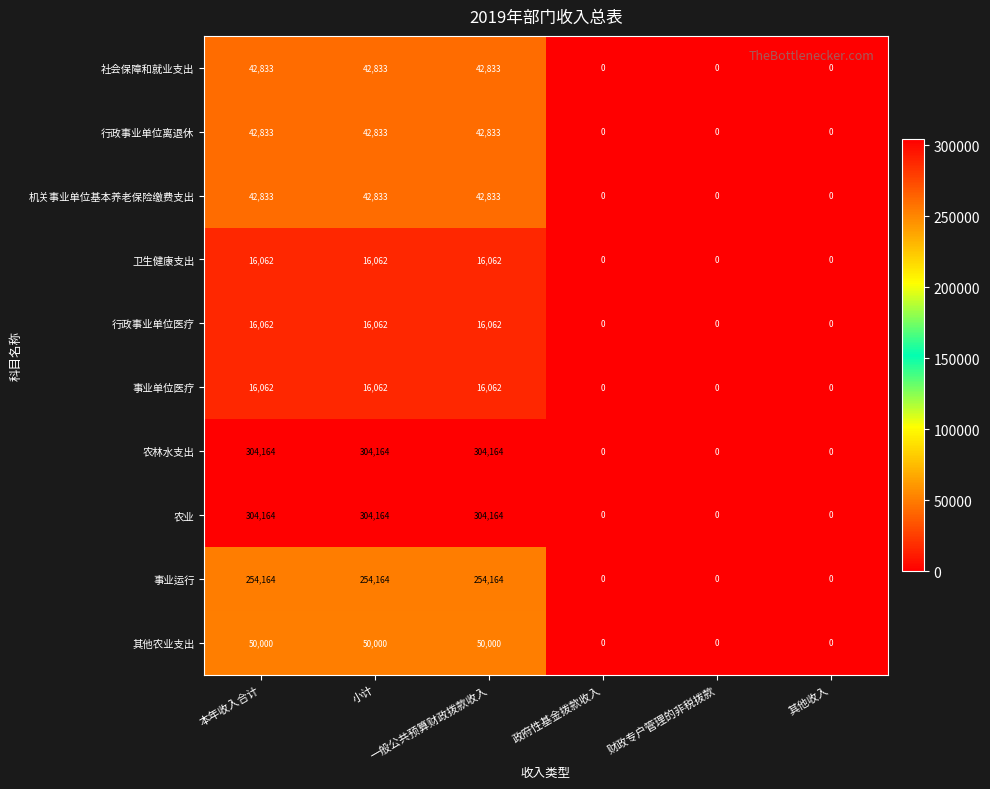

At how many categories does at least one series exceed 60081?

3